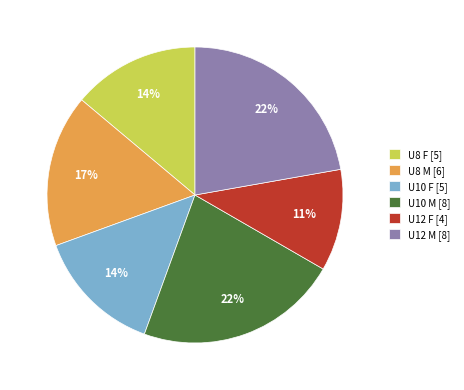

Between U12 M [8] and U8 F [5], which is larger?

U12 M [8]